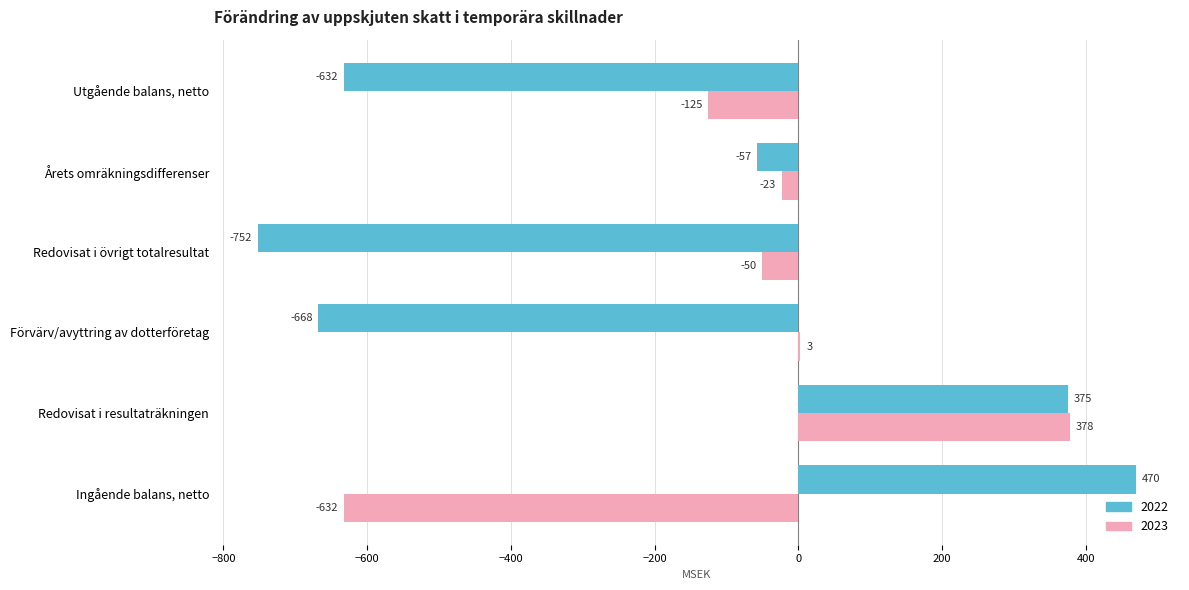

The 2023 series shows -125 at Utgående balans, netto. True or false?

True